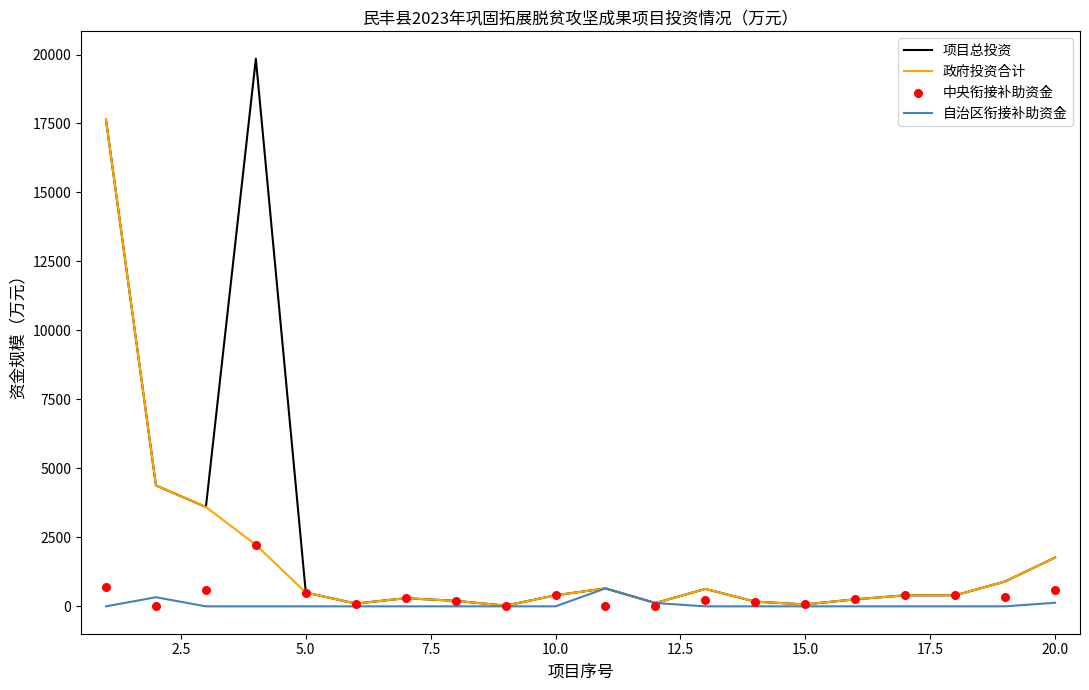

Is the value of 自治区衔接补助资金 at 10.0 greater than the value of 项目总投资 at 12.5?

No